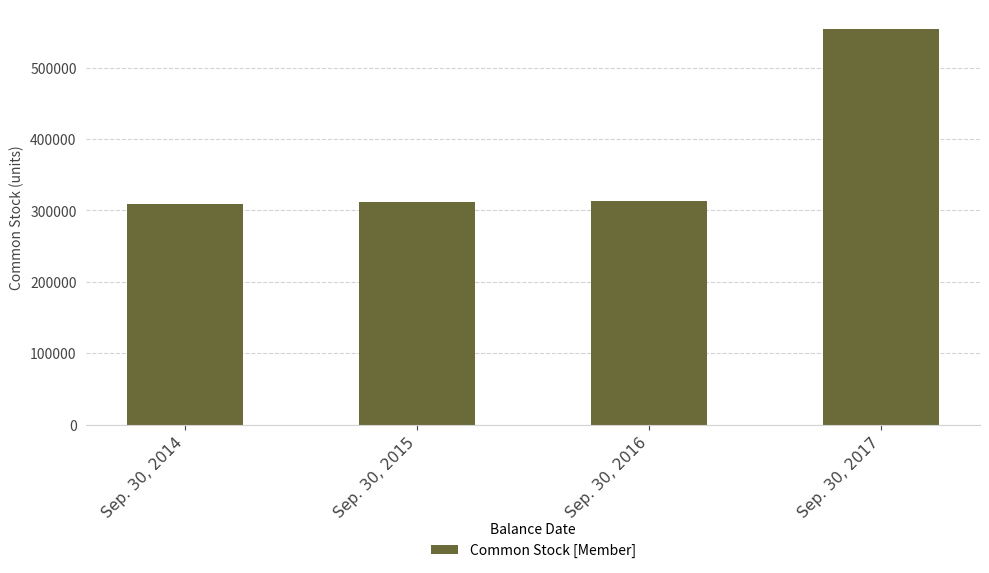

Does the chart contain stacked bars?

No